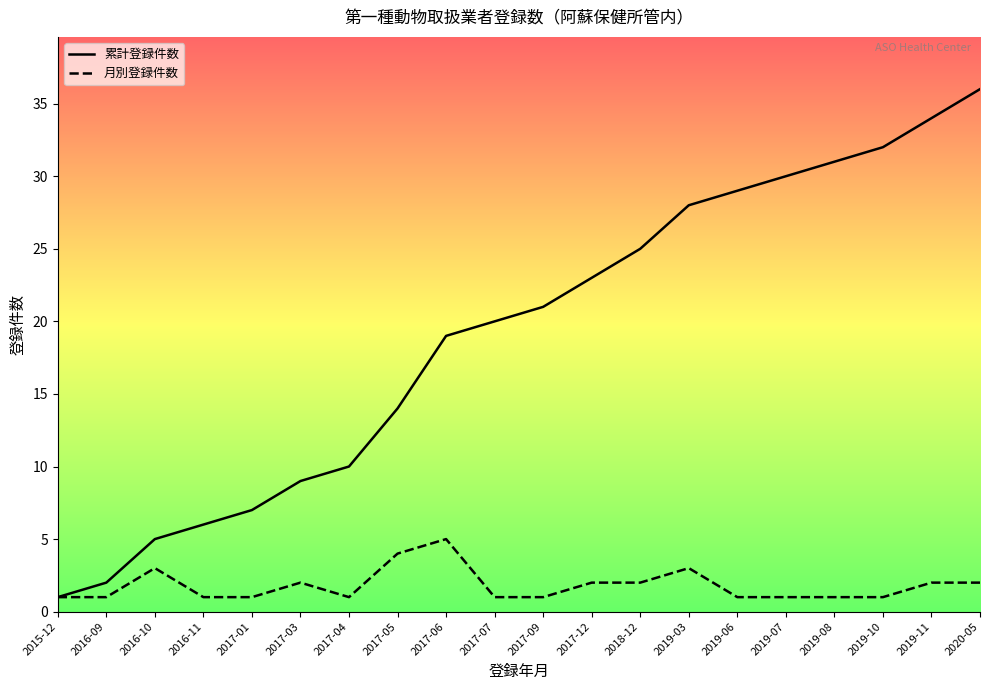

The 月別登録件数 series shows 0 at 2015-12. True or false?

False